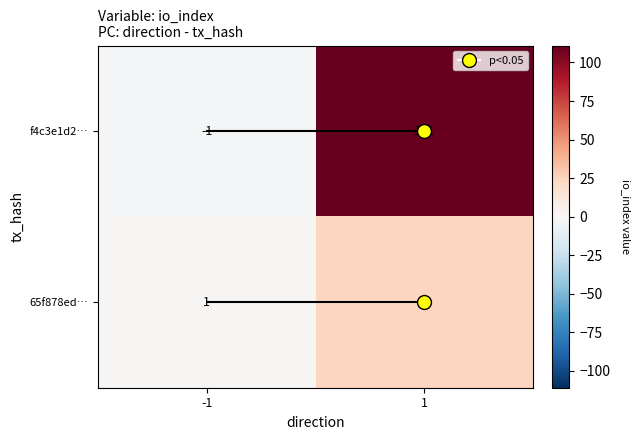

Count the number of categories in the chart.

2